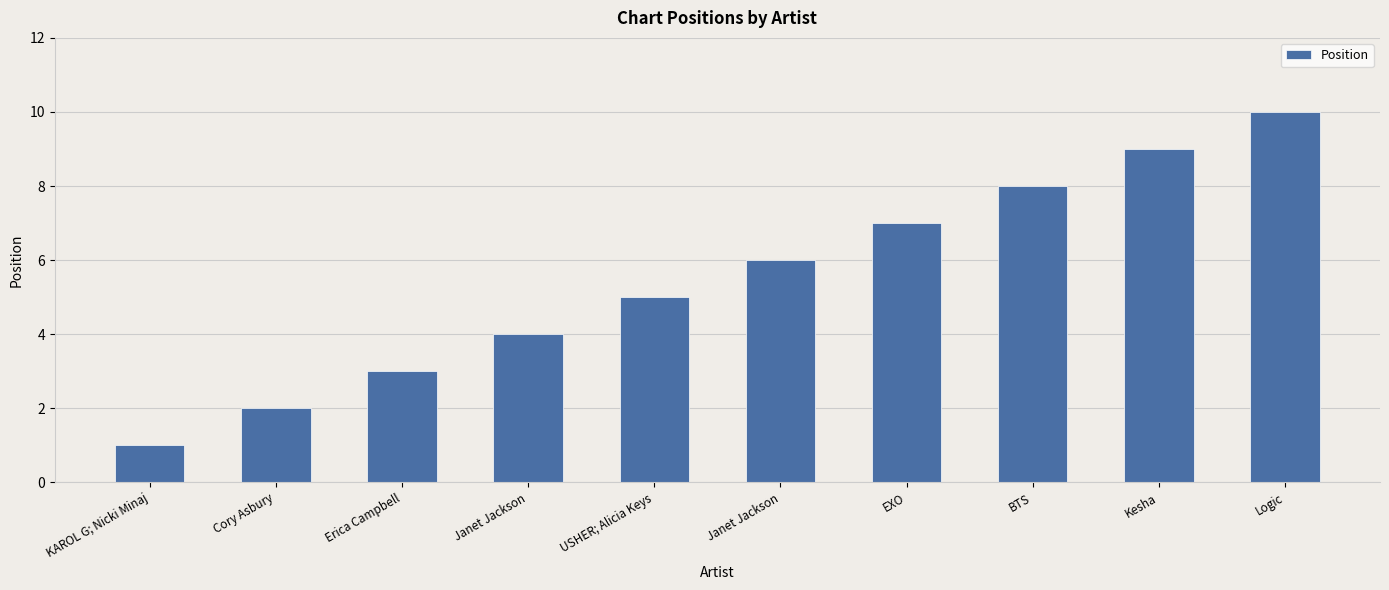

What is the maximum value shown in the chart?

10